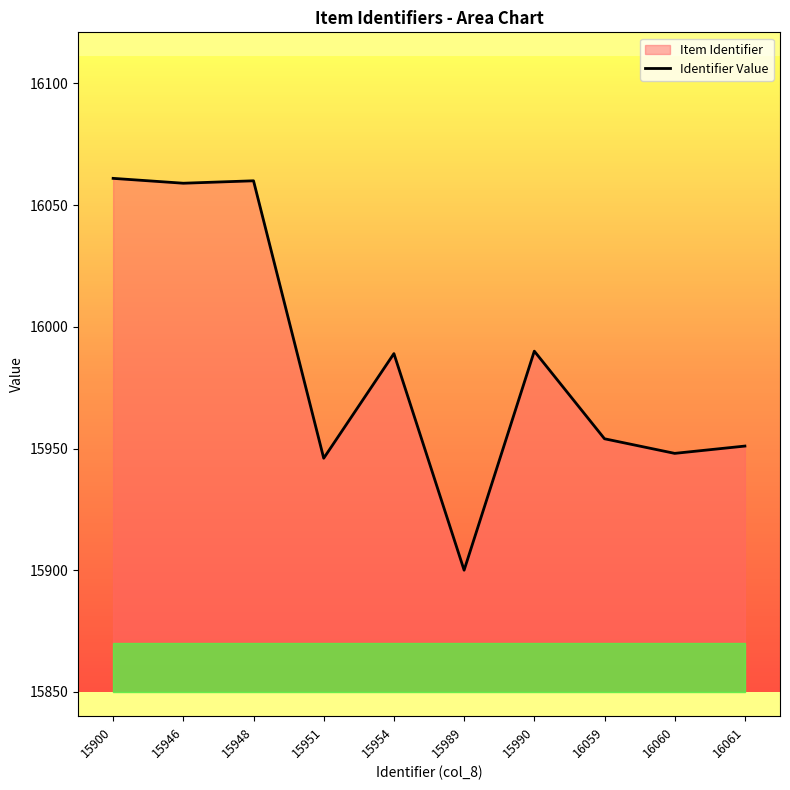

Count the number of values greater than 15989.

4